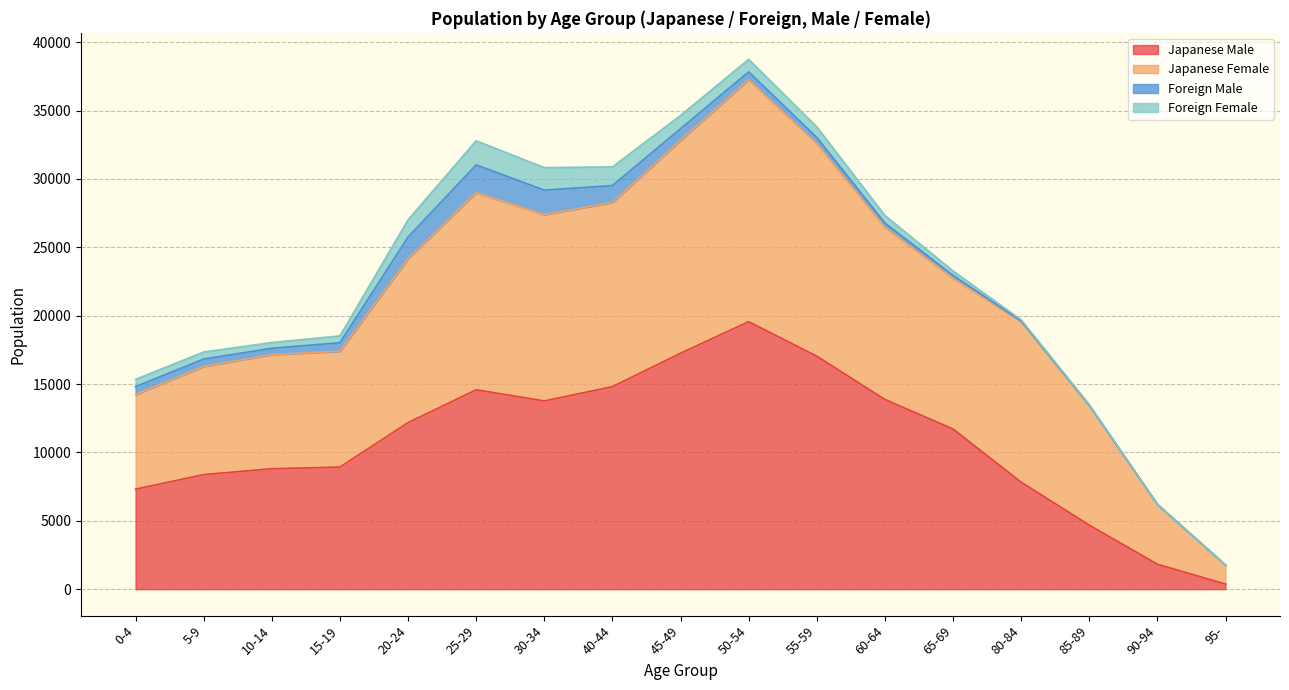

What is the average value of the Japanese Male series?

10760